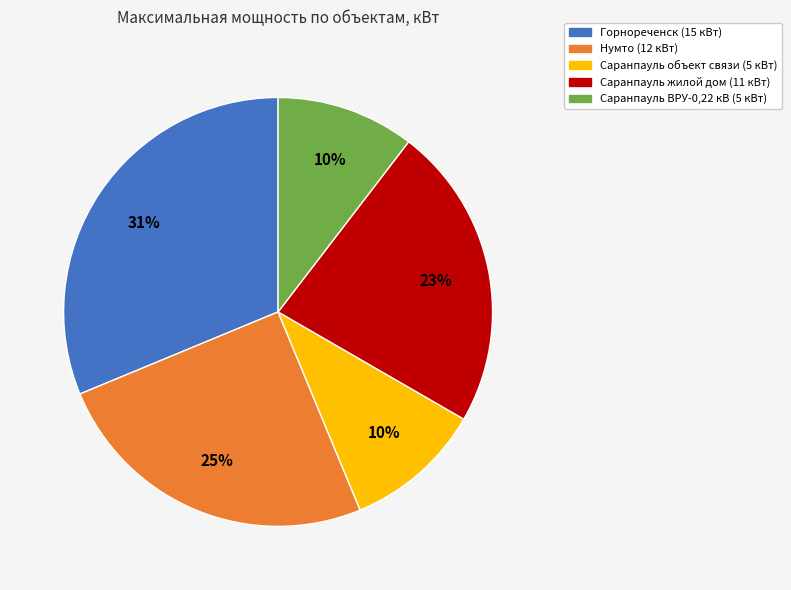

What is the largest slice in the pie chart?

Горнореченск (15 кВт)